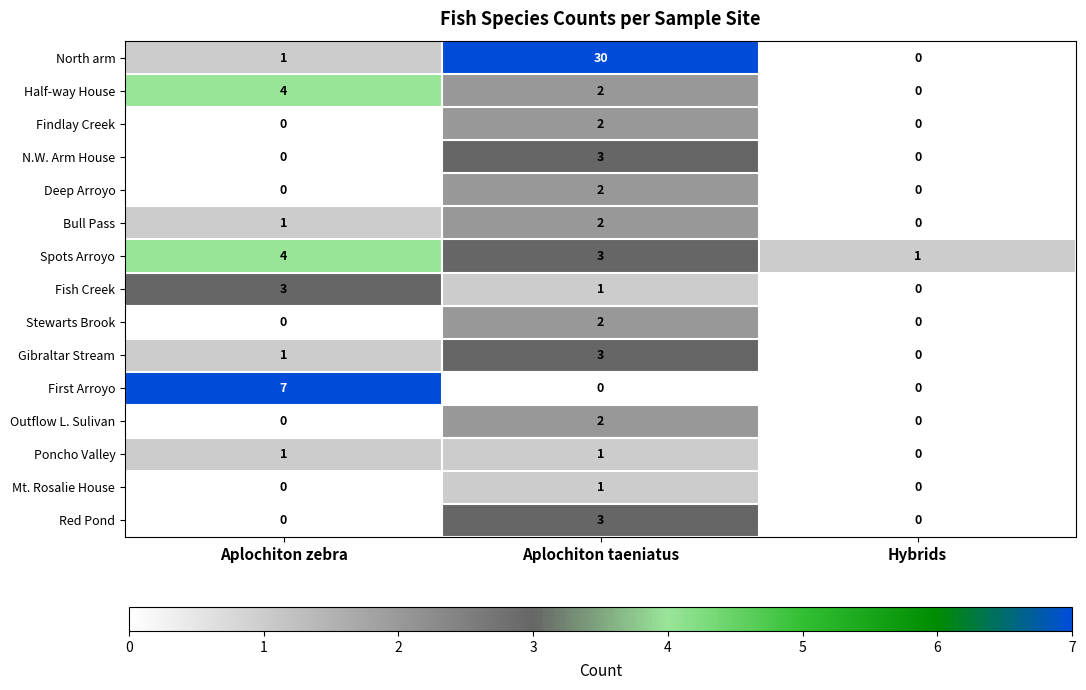

Which series has the widest spread of values?

North arm